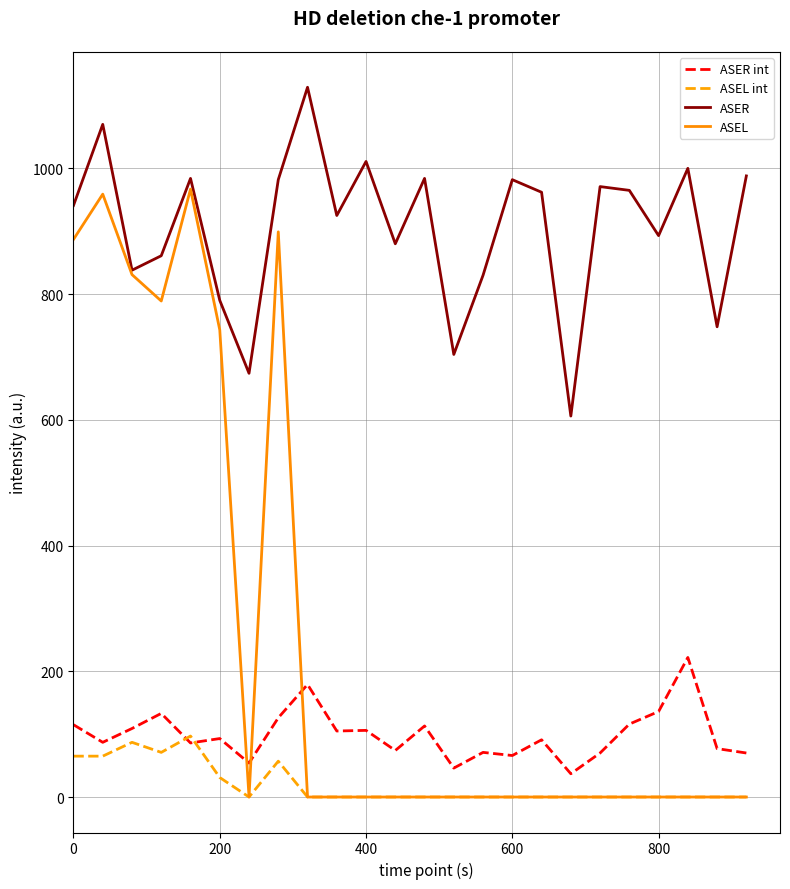

What is the maximum value shown in the chart?

1129